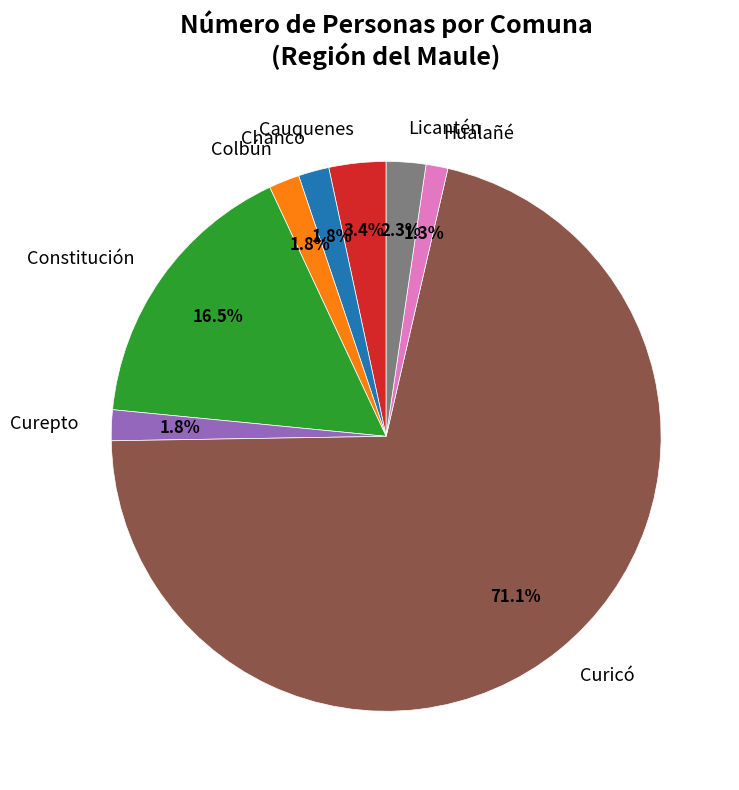

Count the number of slices in the pie.

8